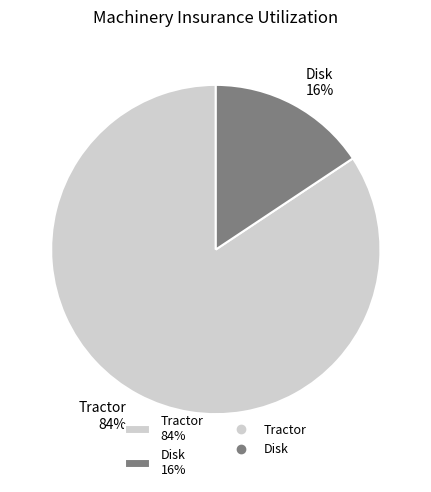

Rank the categories by value from lowest to highest.

Disk, Tractor